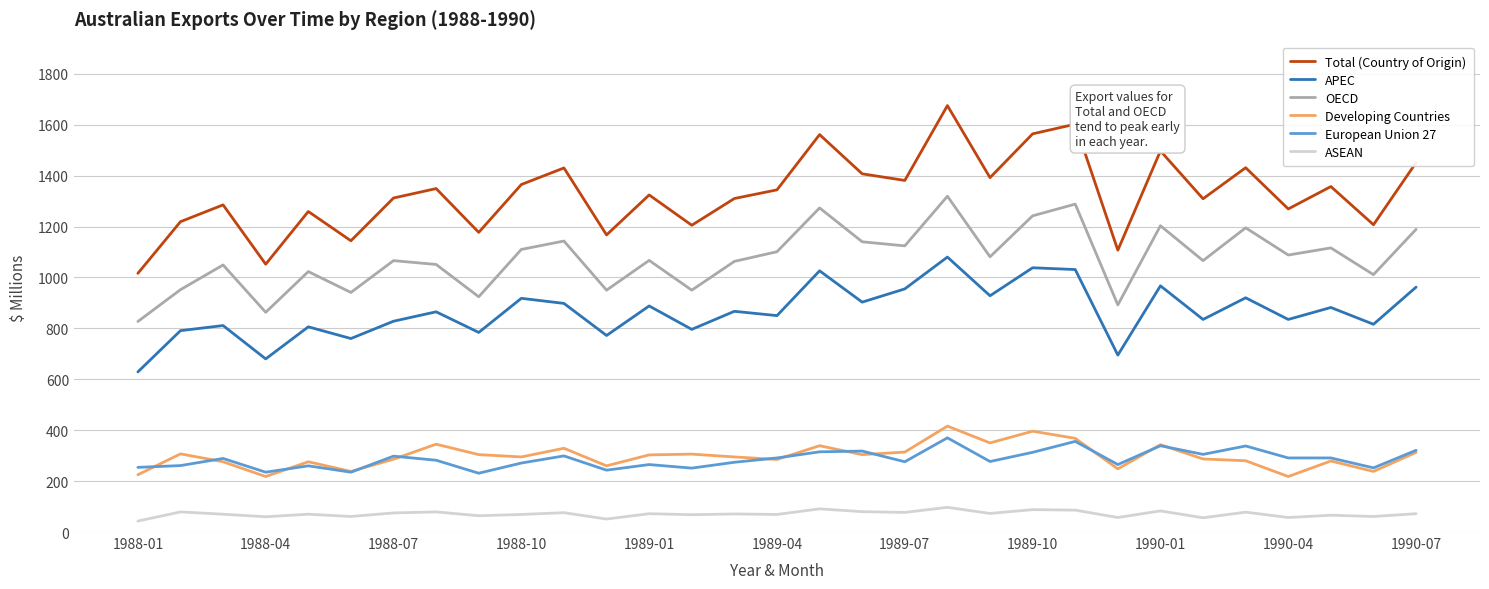

What is the highest value of the Total (Country of Origin) series?

1675